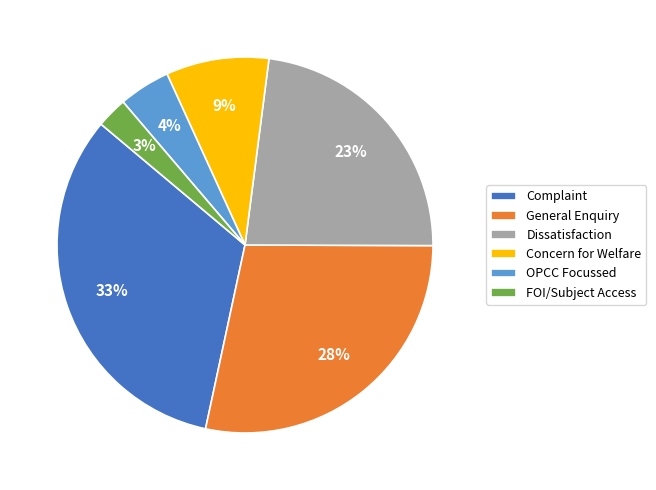

Which has a higher value, Concern for Welfare or Dissatisfaction?

Dissatisfaction